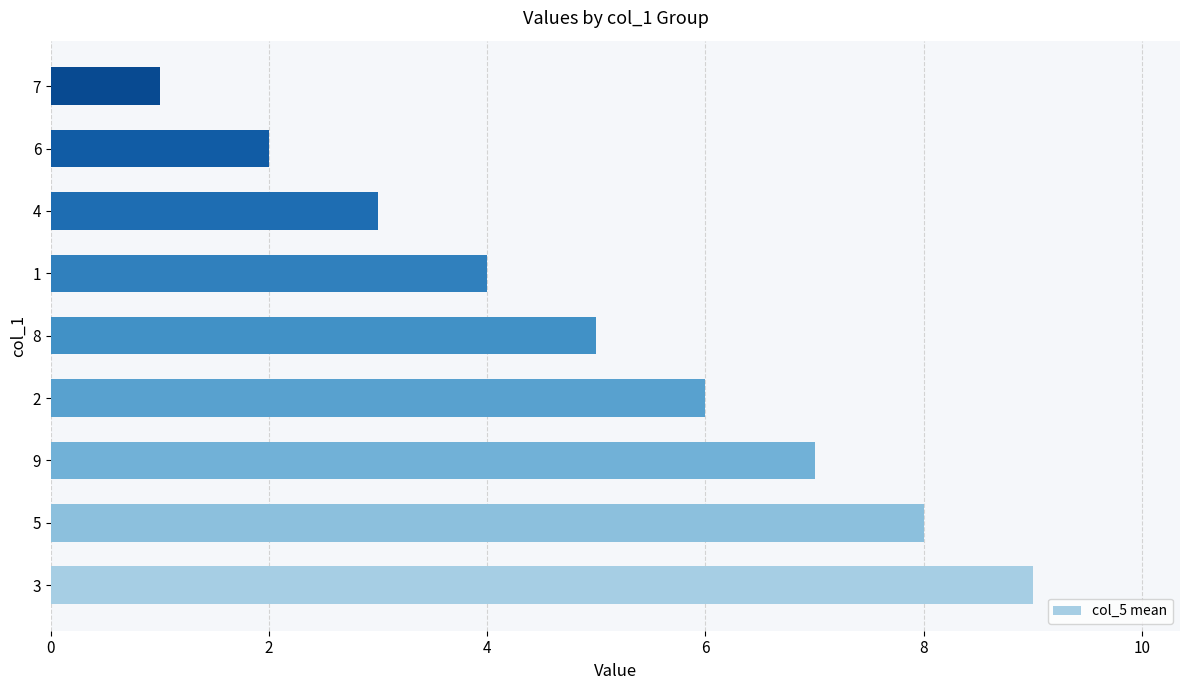

How many values are between 3 and 7?

5